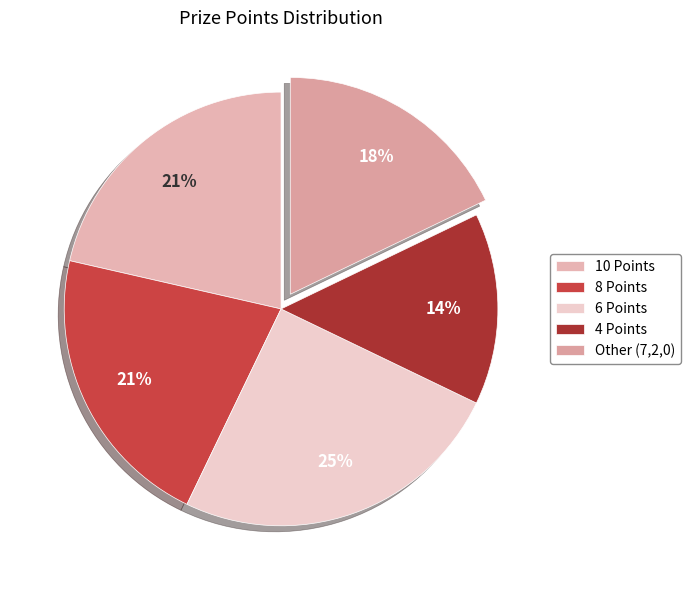

How much of the chart is everything except 10 Points?

78.6%